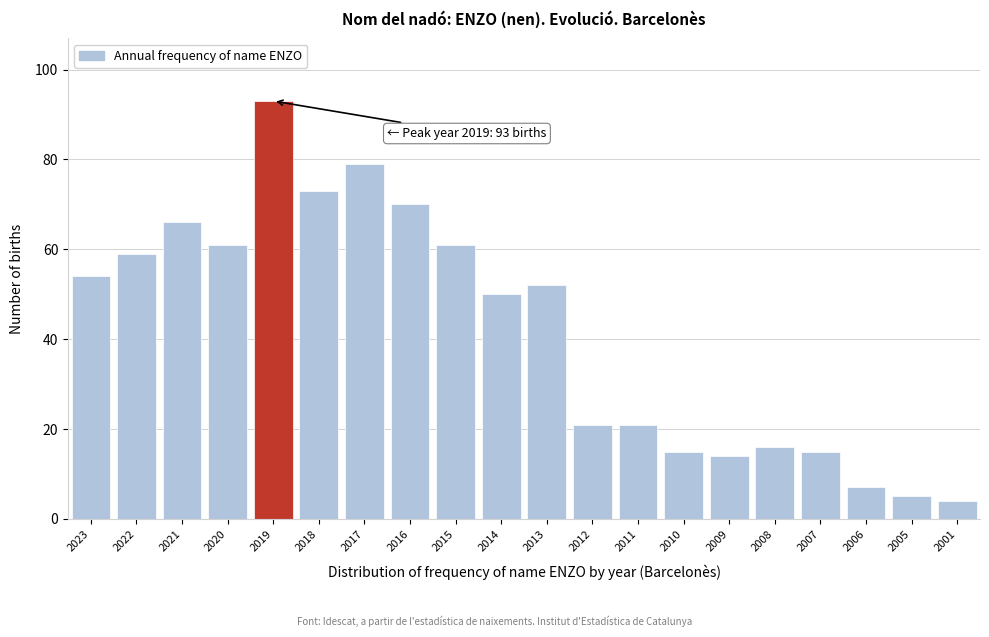

Reading left to right, transcribe all the data shown in this chart.

54	59	66	61	93	73	79	70	61	50	52	21	21	15	14	16	15	7	5	4